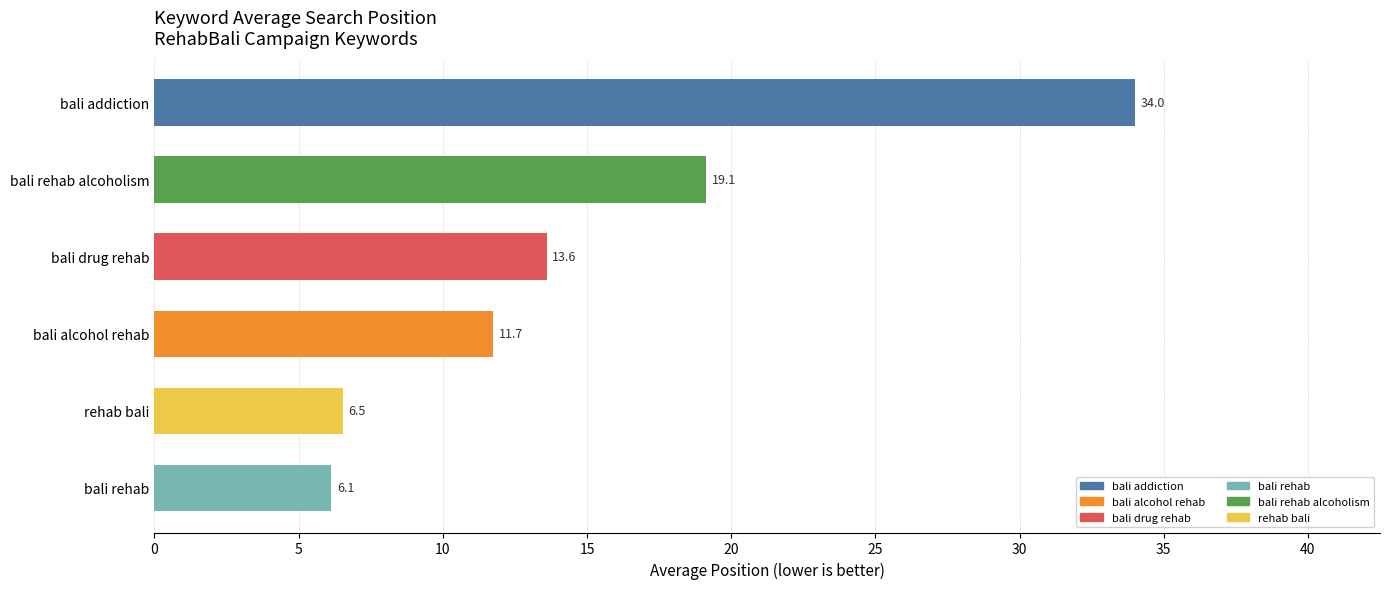

What value does the data have at rehab bali?

6.5